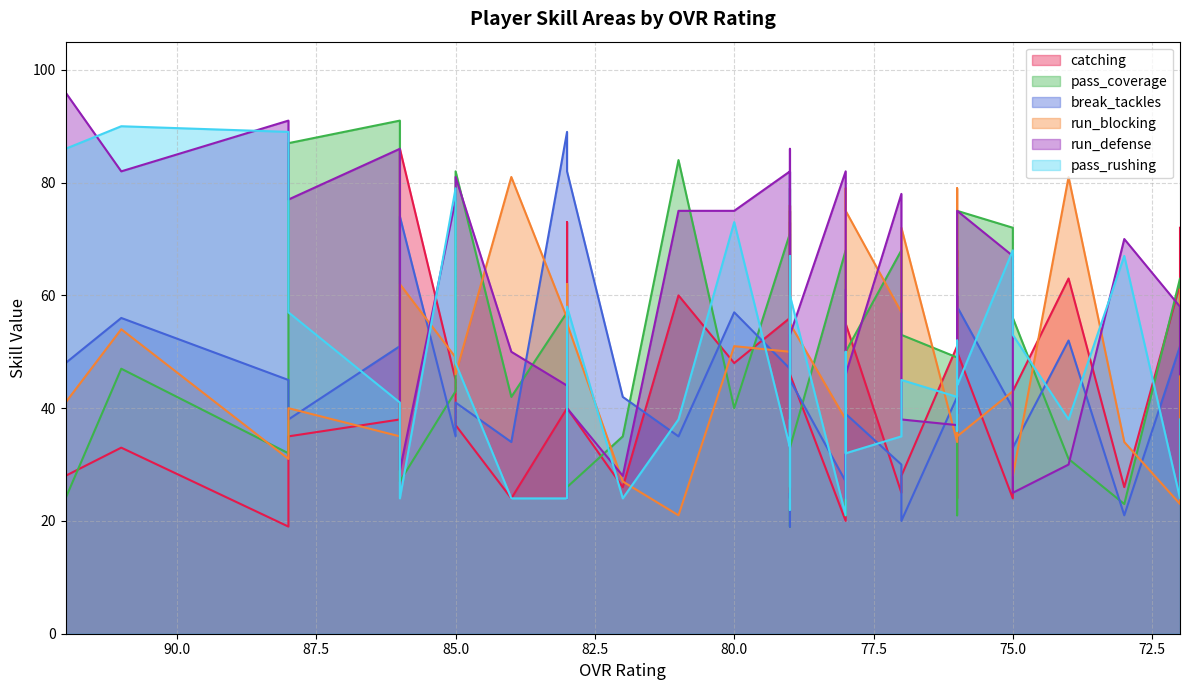

What value does the pass_rushing series have at 88, to the nearest 5?

55